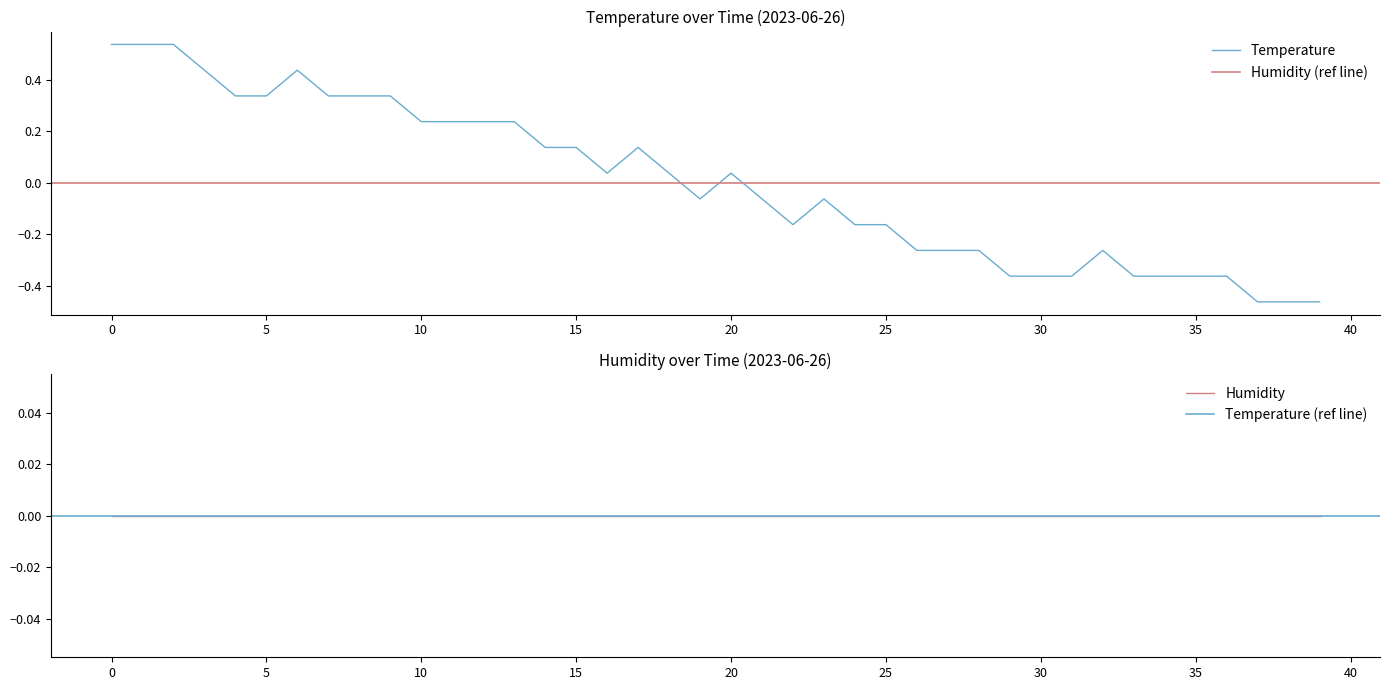

How many interior local peaks (higher than both neighbors) does the data have?

5